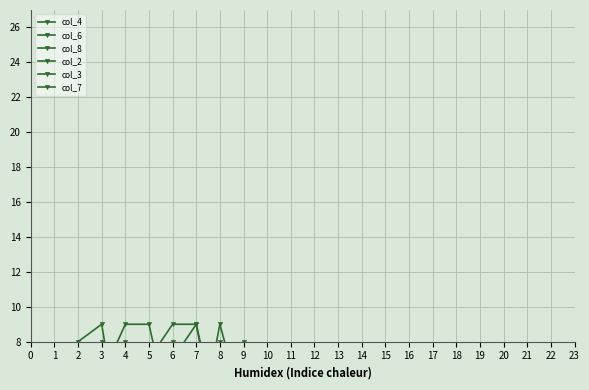

How many values in the col_6 series are below 4?

3